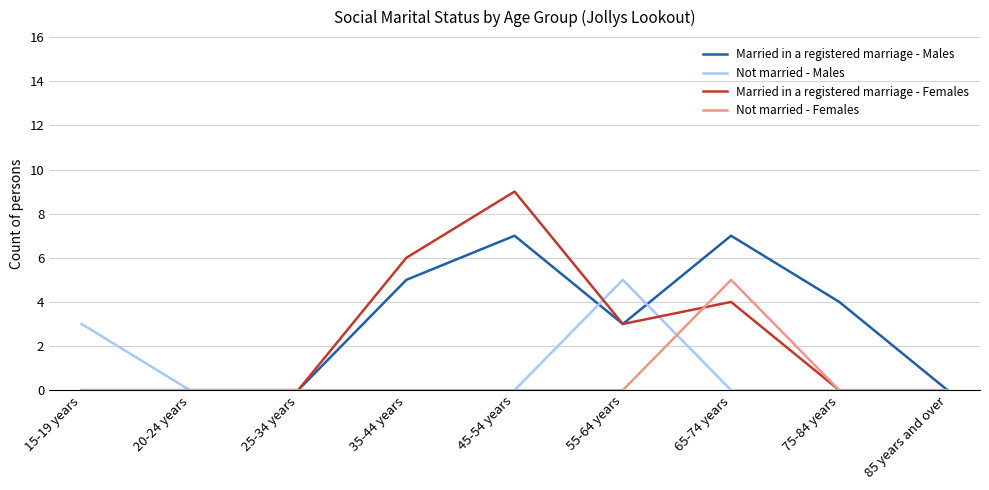

True or false: Married in a registered marriage - Males has a value of 4 at 75-84 years.

True